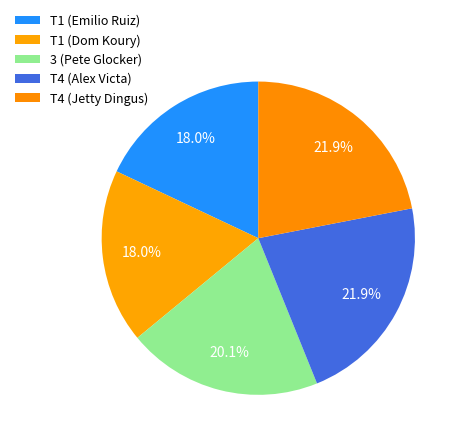

Count the number of slices in the pie.

5